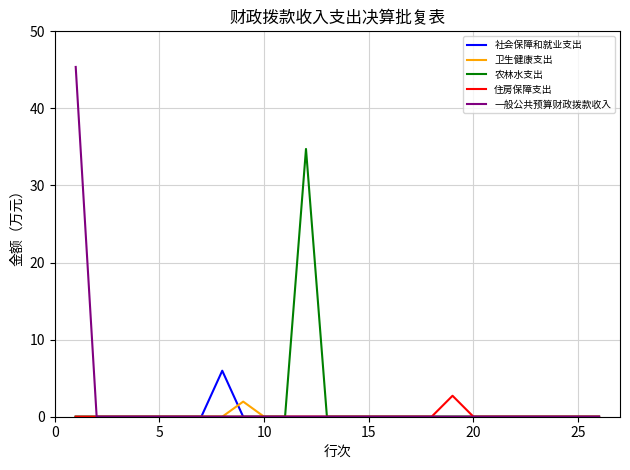

What is the maximum value for 住房保障支出?

2.7